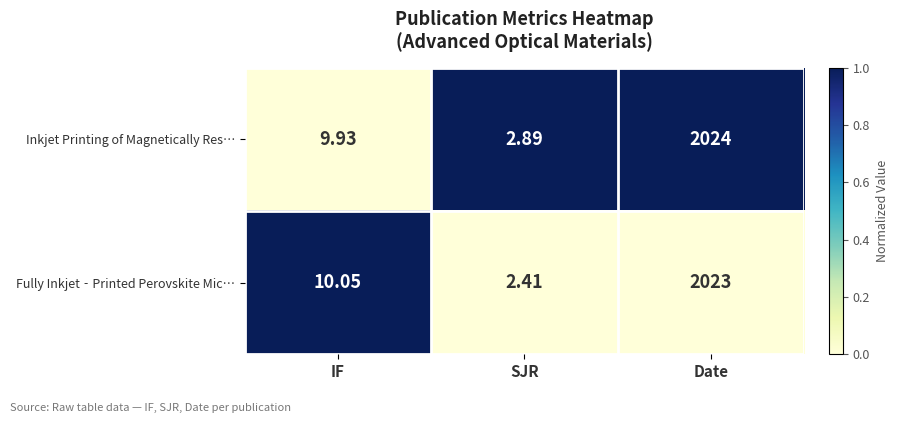

List the labels in order of Fully Inkjet‐Printed Perovskite Mic… value, smallest first.

SJR, IF, Date